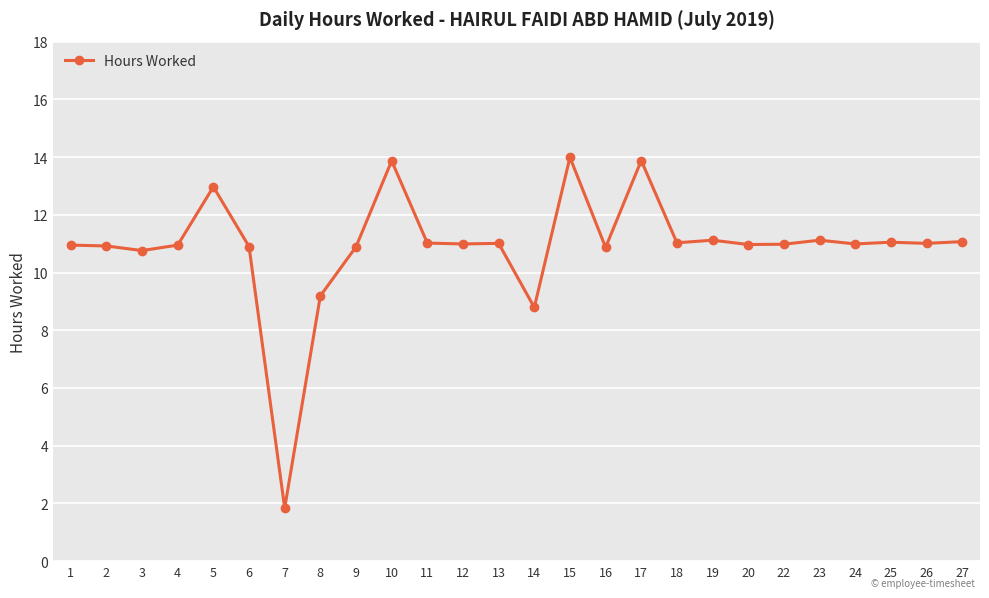

What is the value of the 22nd point from the left?

11.1